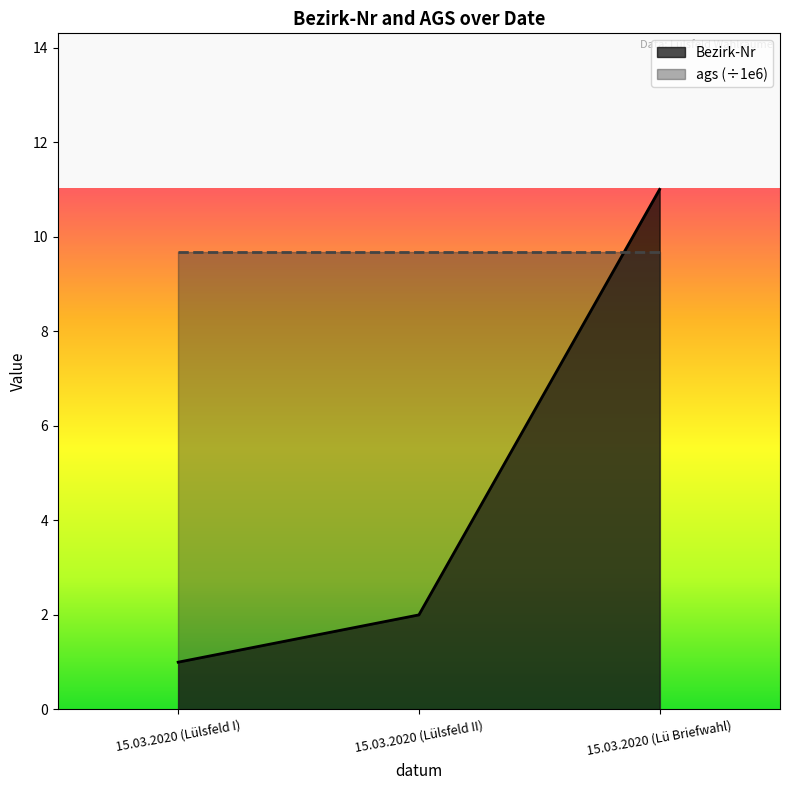

Which label corresponds to the smallest value in the chart?

15.03.2020 (Lülsfeld I)